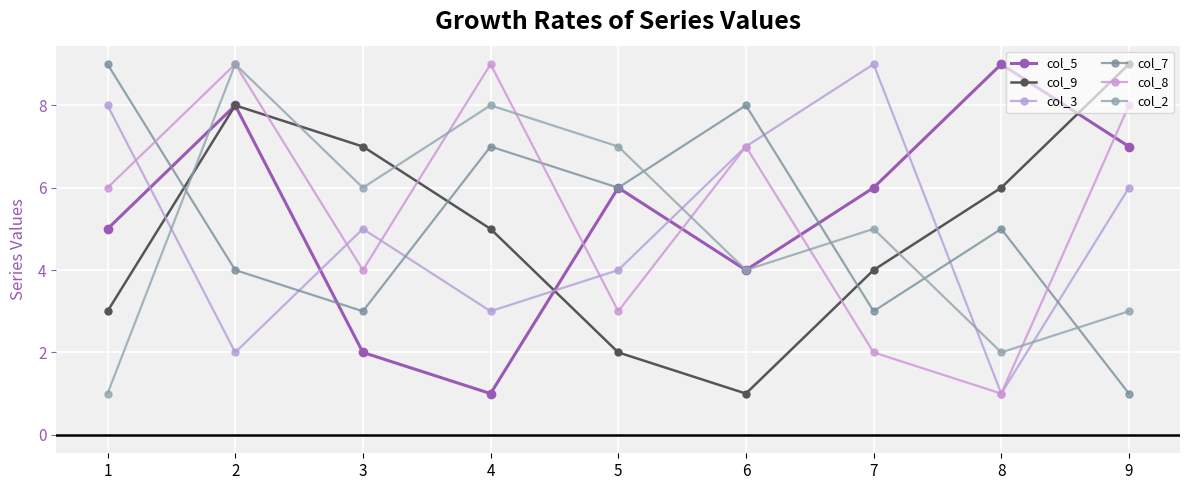

Where is the first local maximum for col_2?

2